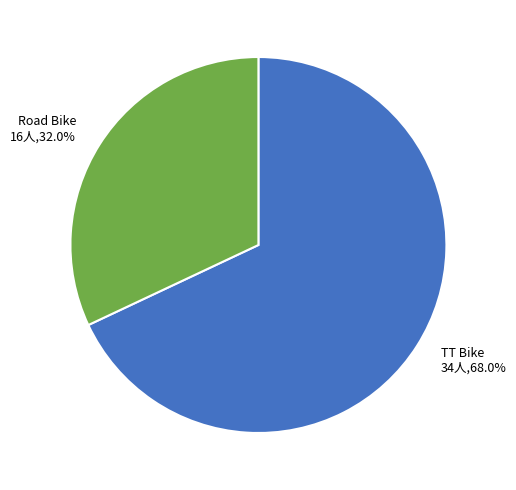

What is the majority slice?

TT Bike